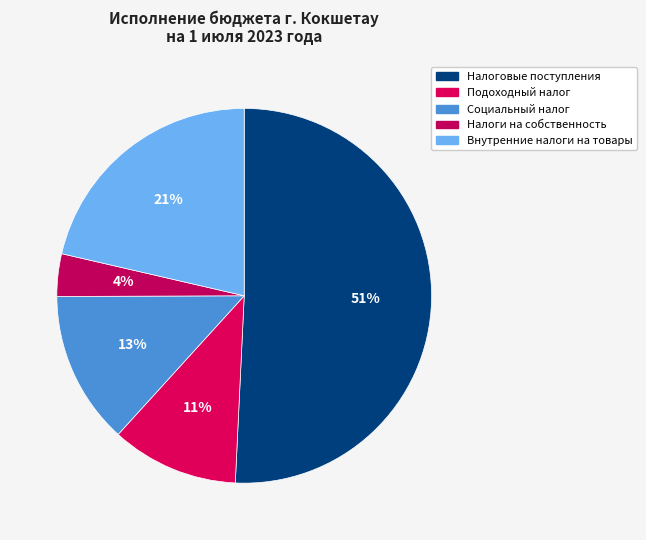

Which category has the smallest portion of the pie?

Налоги на собственность